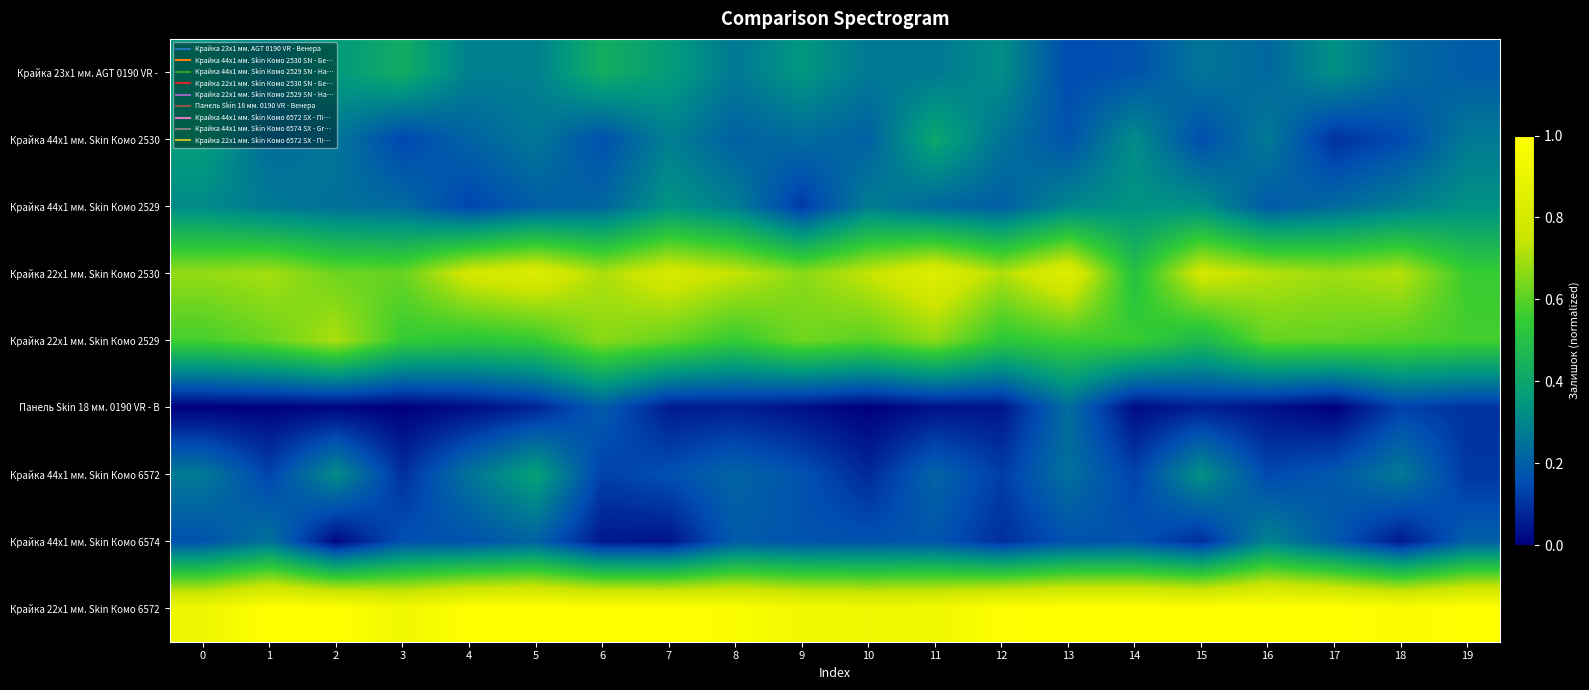

How many series are shown in this chart?

9